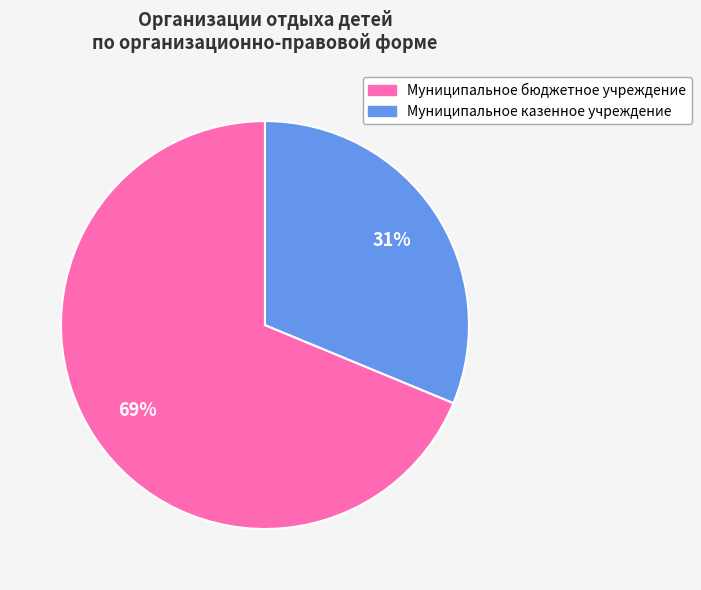

To the nearest percent, what is the average slice percentage?

50%